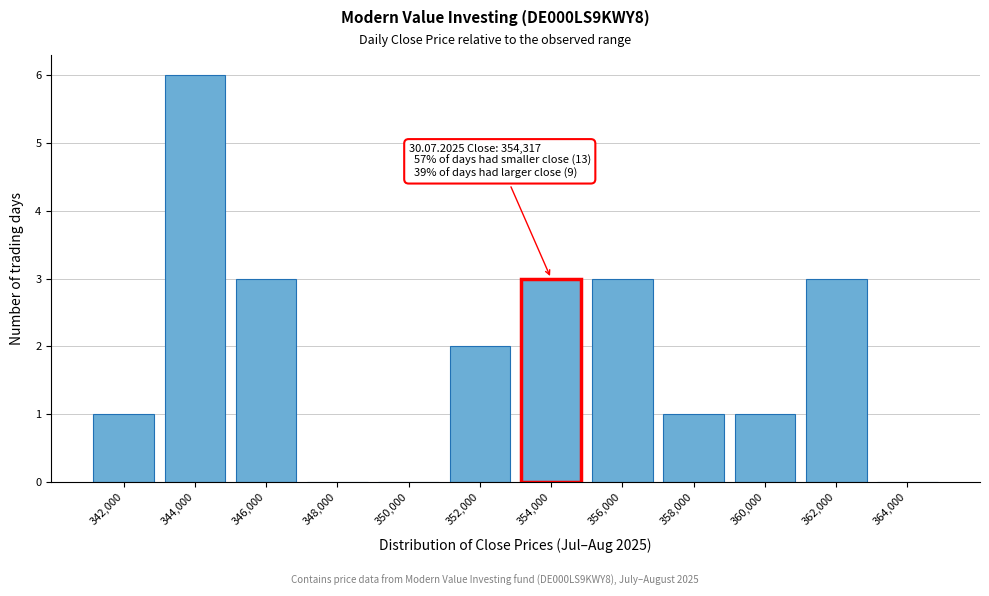

Reading right to left, extract all data points from this chart.

364,000=0	362,000=3	360,000=1	358,000=1	356,000=3	354,000=3	352,000=2	350,000=0	348,000=0	346,000=3	344,000=6	342,000=1